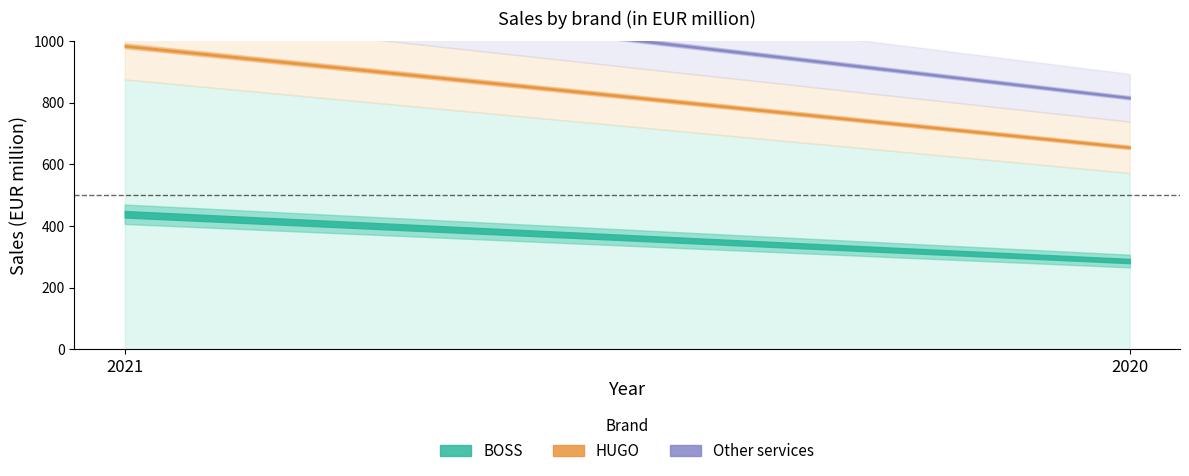

What is the sum of the BOSS values at 2021 and 2020?

1448